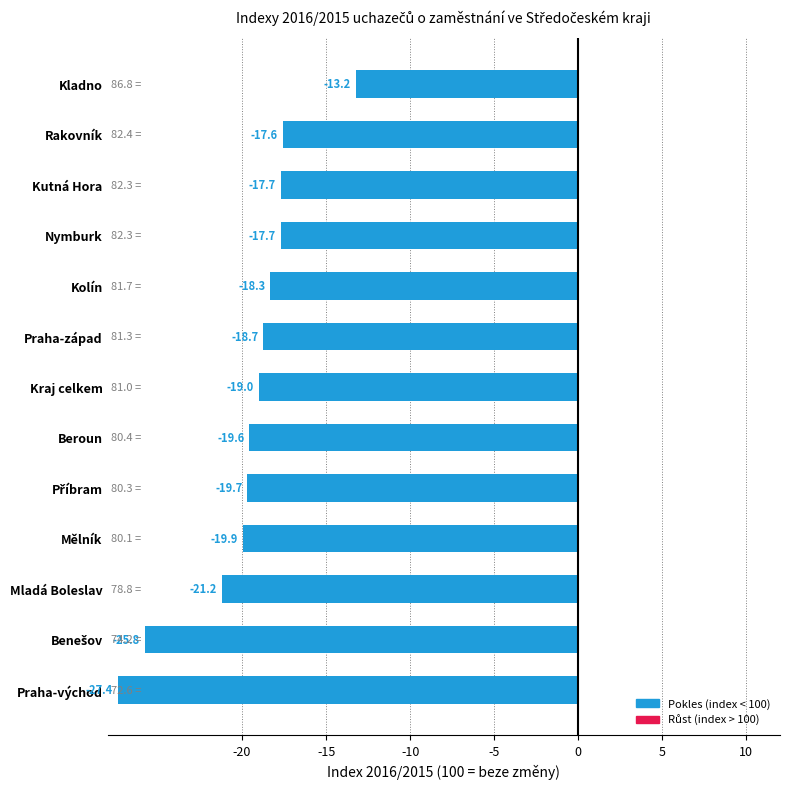

Where is the data nearest to the value -20?

Mělník